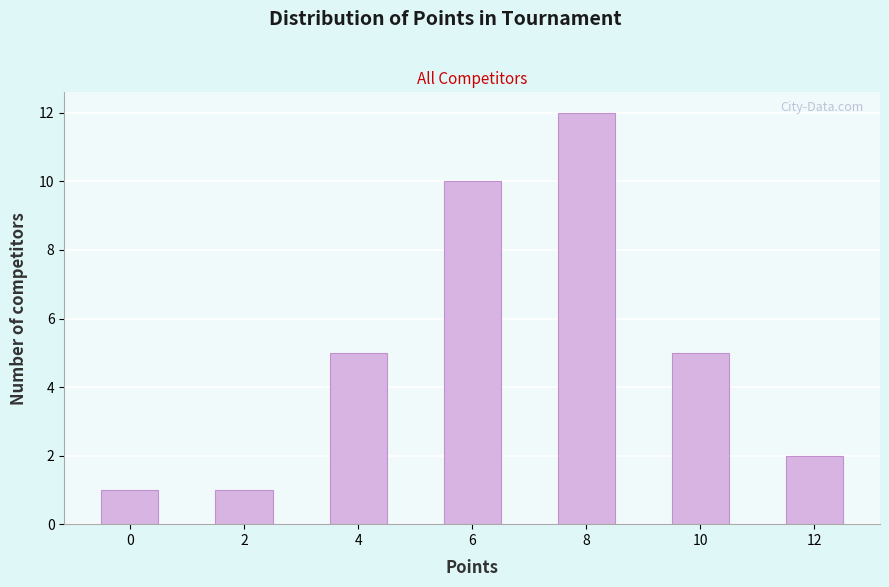

What is the height of the bar covering 1.5 to 2.5 on the x-axis? Neither the bar edges nor the heights are printed on the chart, so give them approximately, as read against the axes.

1